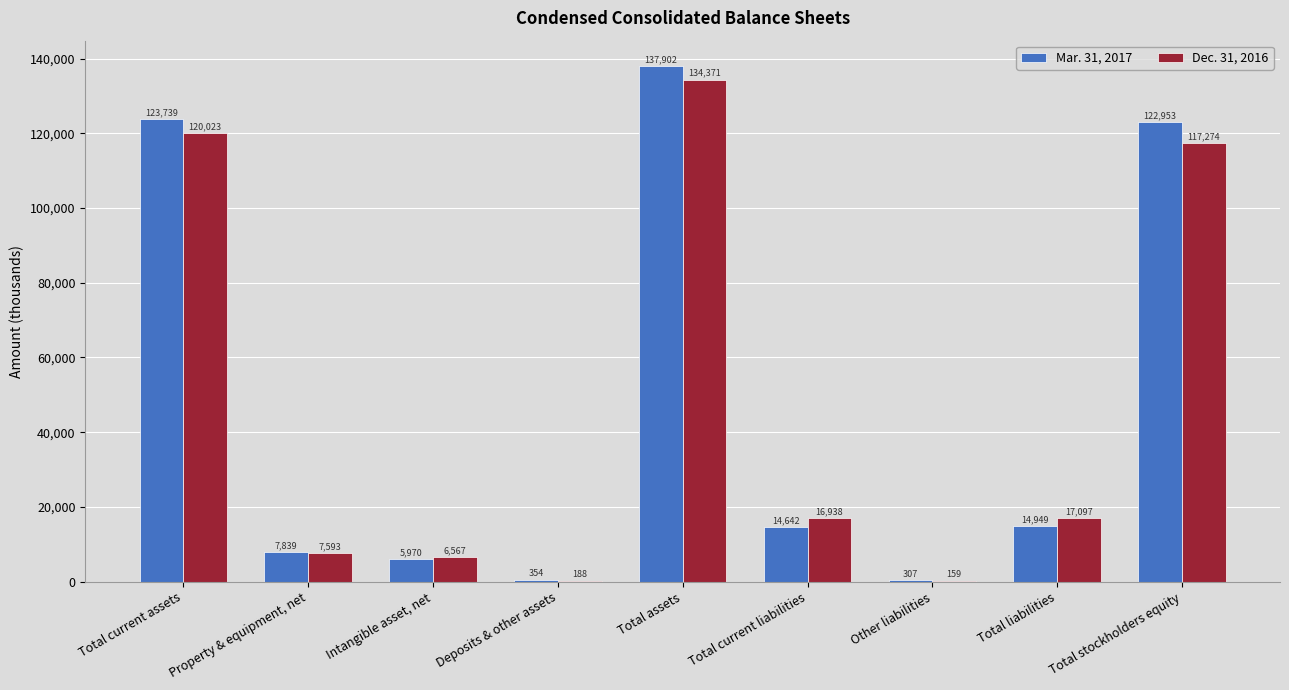

Which series changed the most between Property & equipment, net and Total assets?

Mar. 31, 2017